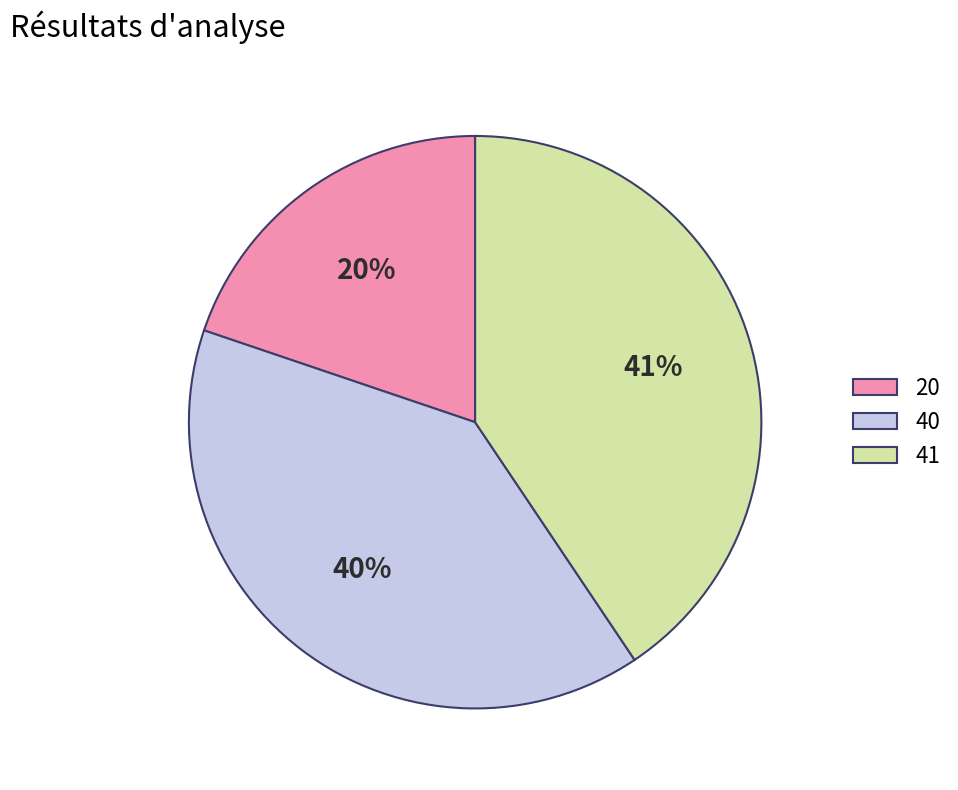

True or false: 20 accounts for 9% of the total.

False